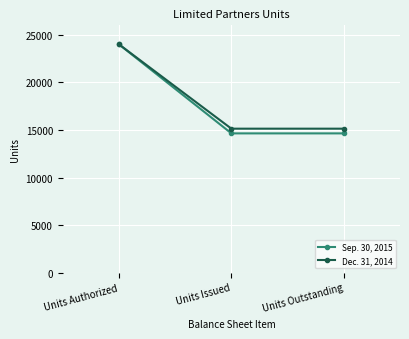

What is the minimum value shown in the chart?

14639